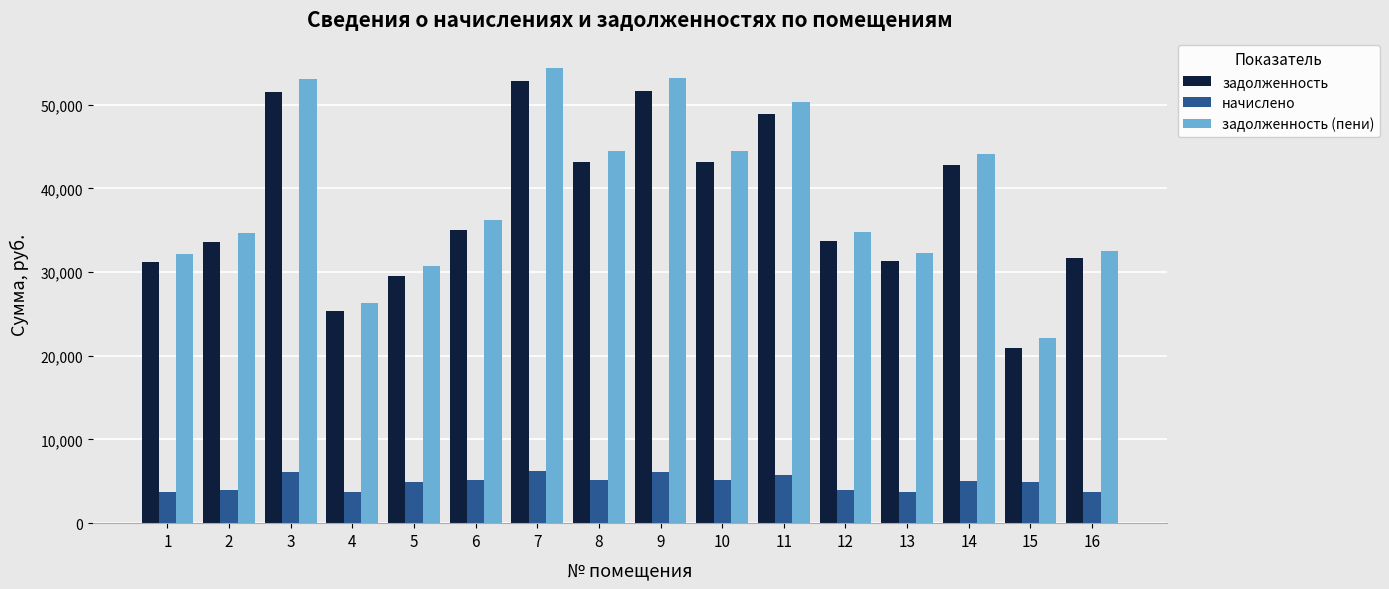

What is the minimum value for начислено?

3705.1